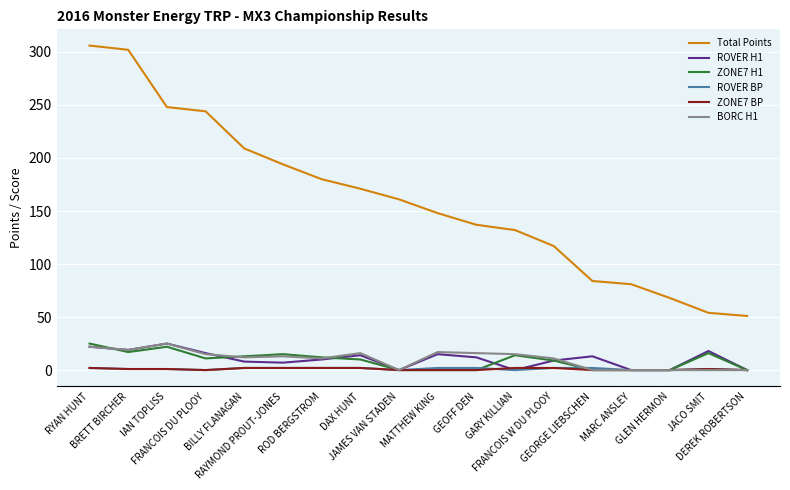

What is the maximum value shown in the chart?

306